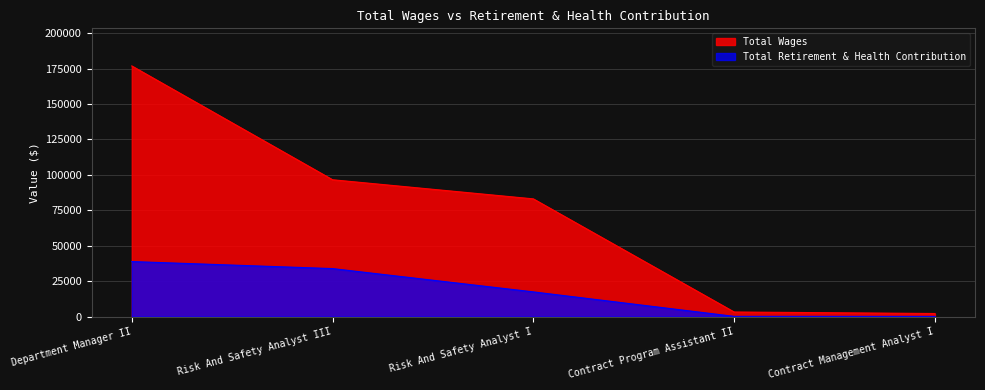

True or false: Total Wages and Total Retirement & Health Contribution cross at least once.

False